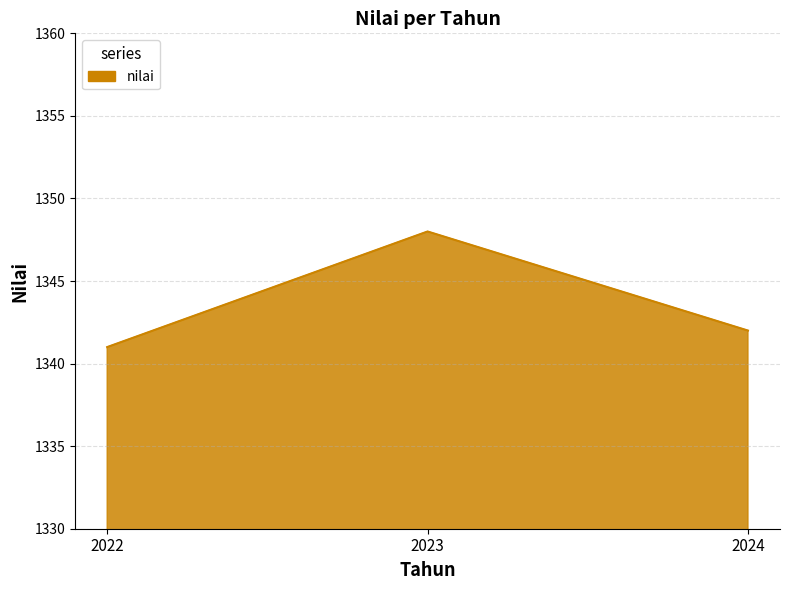

What is the sum of the values at 2024 and 2022?

2683